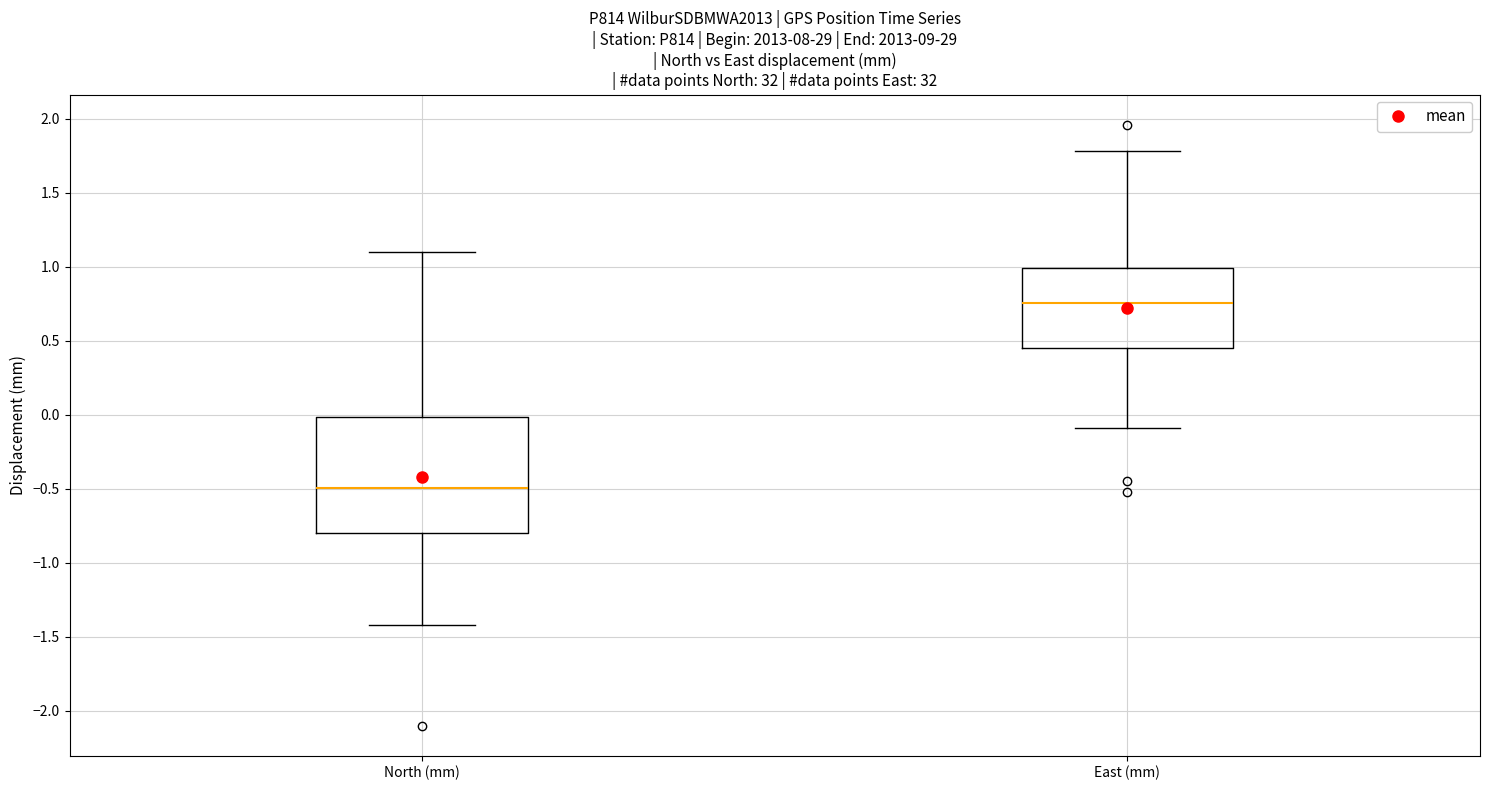

Reading left to right, read every box against the y-axis: the position of its median line, the range the box covers, and the ends of its whiskers. The values are not printed on the chart, so give them approximately, as read against the axis.

North (mm): median -0.50, box -0.80 to 0.00, whiskers -1.40 to 1.10
East (mm): median 0.75, box 0.45 to 1.00, whiskers -0.10 to 1.80